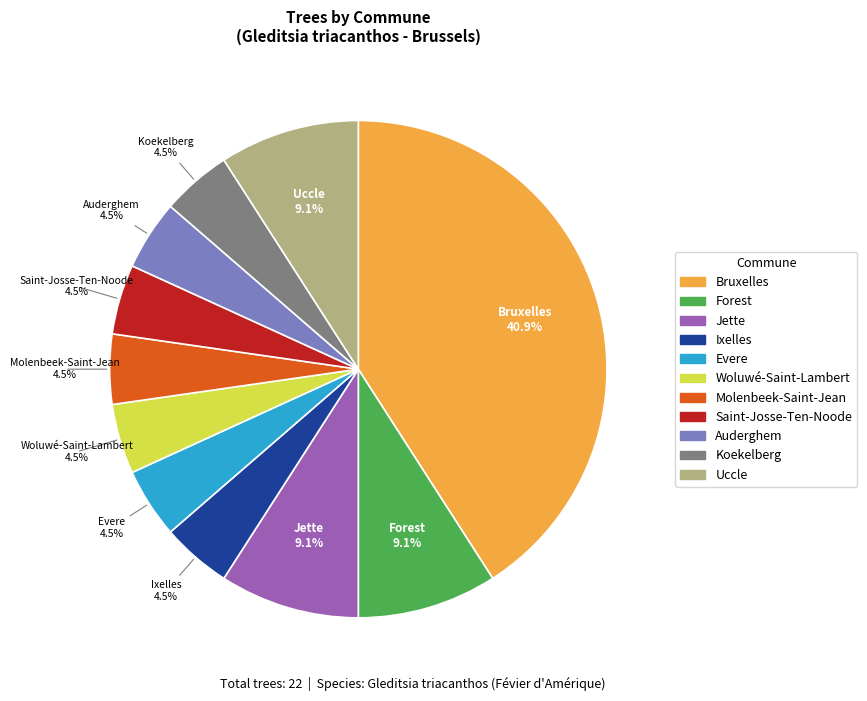

Approximately how many times larger is the value at Evere compared to Ixelles?

1.0